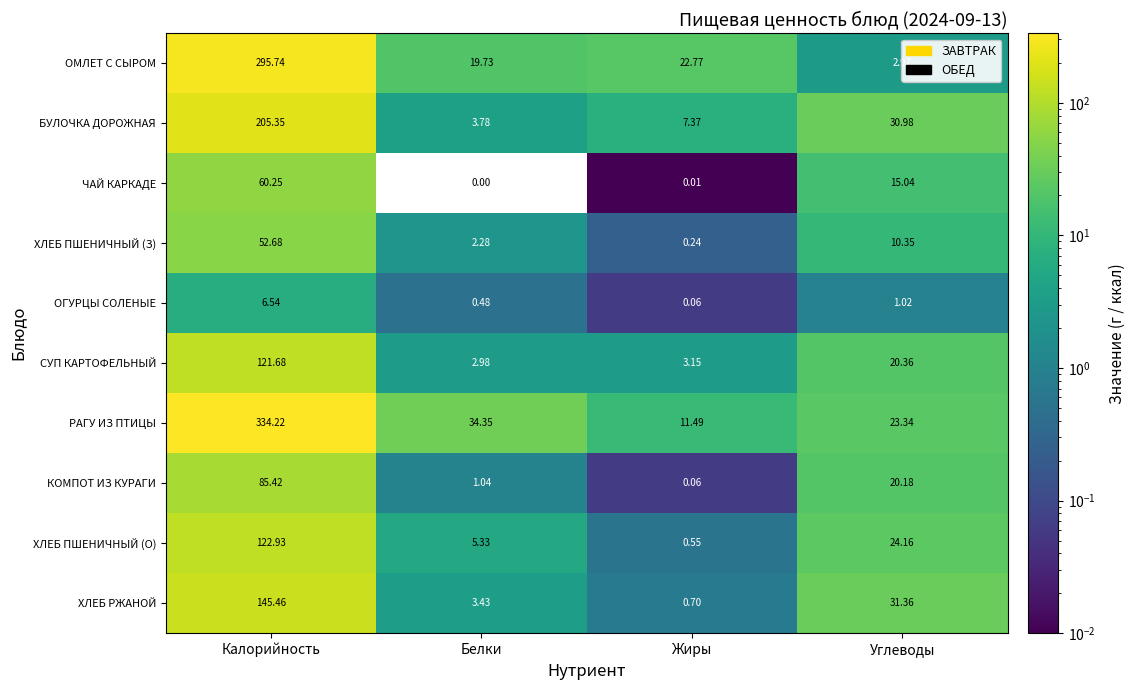

At which category is the sum across all series the highest?

Калорийность